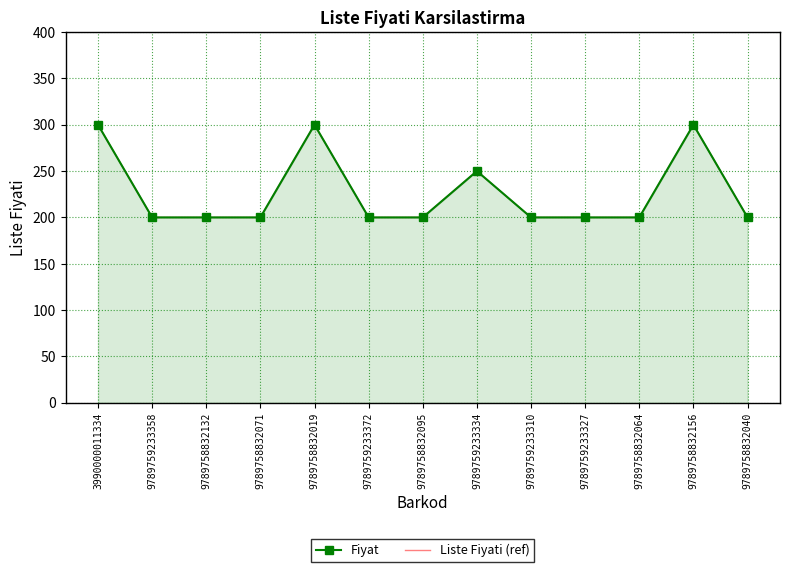

True or false: Liste Fiyati (ref) and Fiyat cross at least once.

False